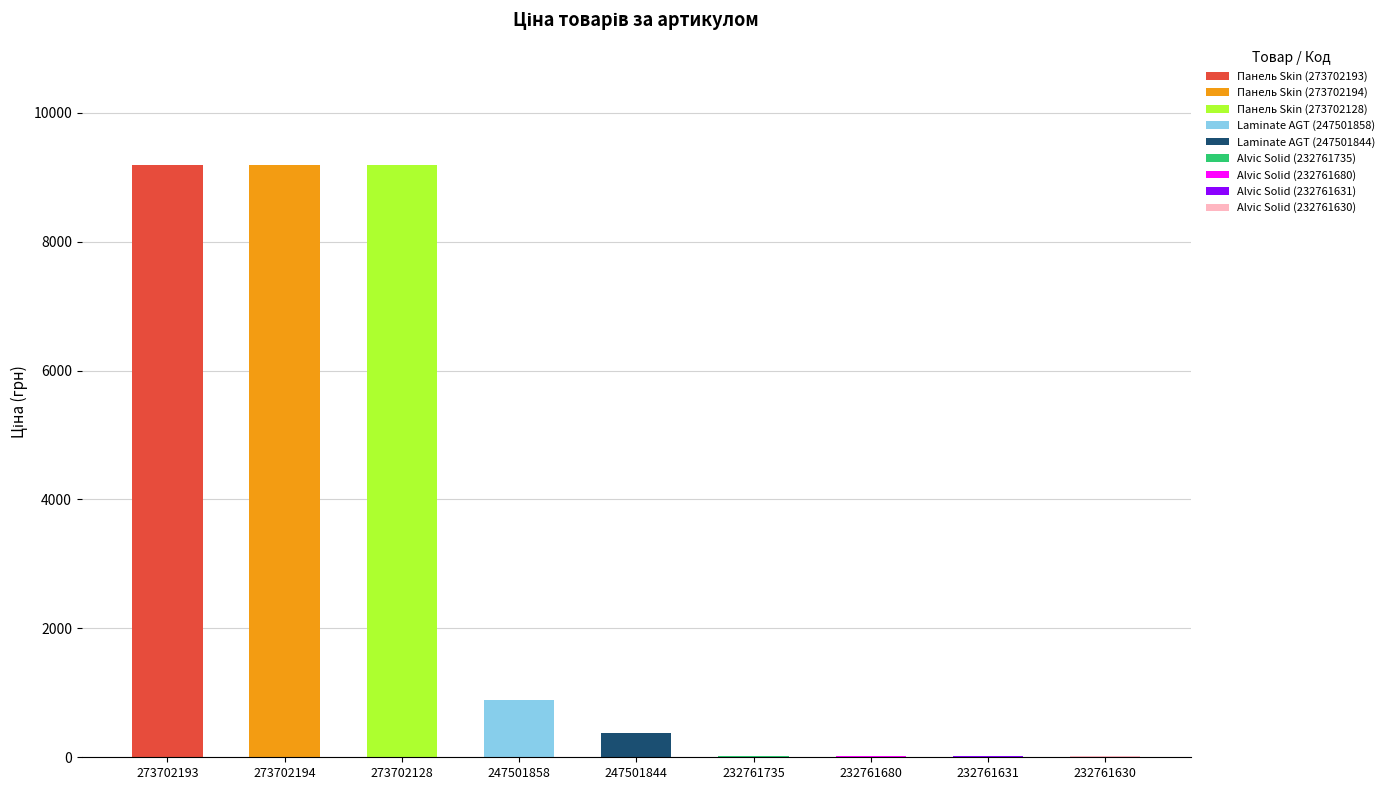

Is the value of Залишок at Alvic Solid
(232761735) greater than the value of Ціна at Laminate AGT
(247501844)?

No